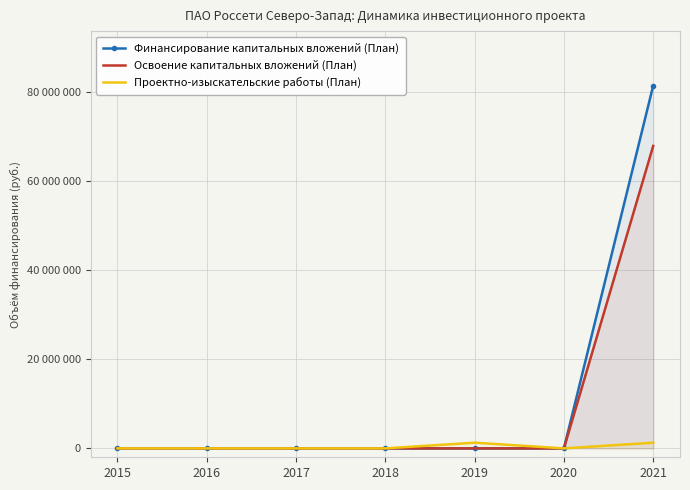

Reading left to right, extract all data points from this chart.

Финансирование капитальных вложений (План): 0	0	0	0	0	0	81519366
Освоение капитальных вложений (План): 0	0	0	0	0	0	67954137
Проектно-изыскательские работы (План): 0	0	0	0	1279900	0	1279900